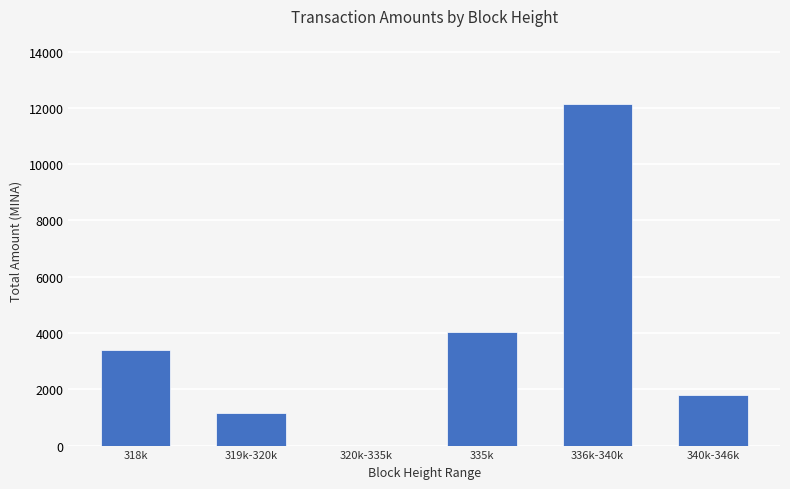

Is it true that the value at 335k is 2262.6?

False